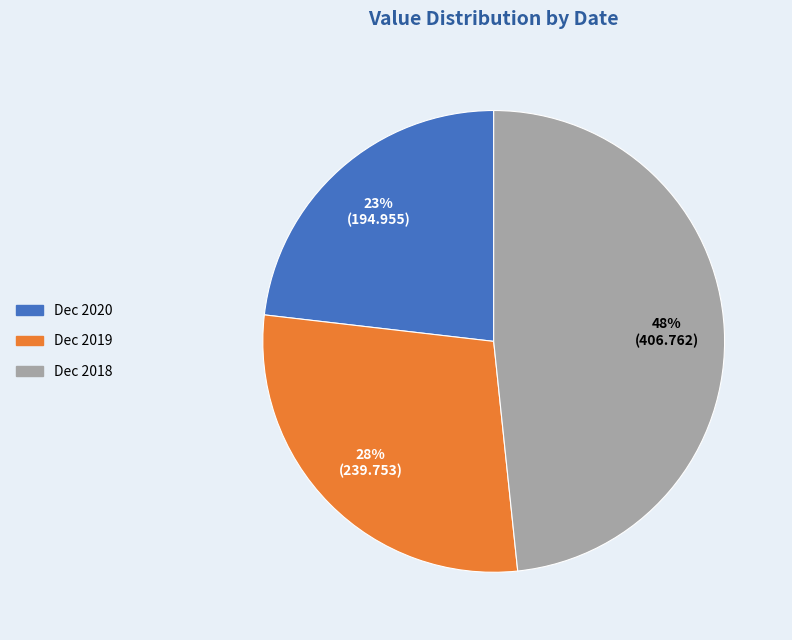

Between Dec 2019 and Dec 2018, which is larger?

Dec 2018